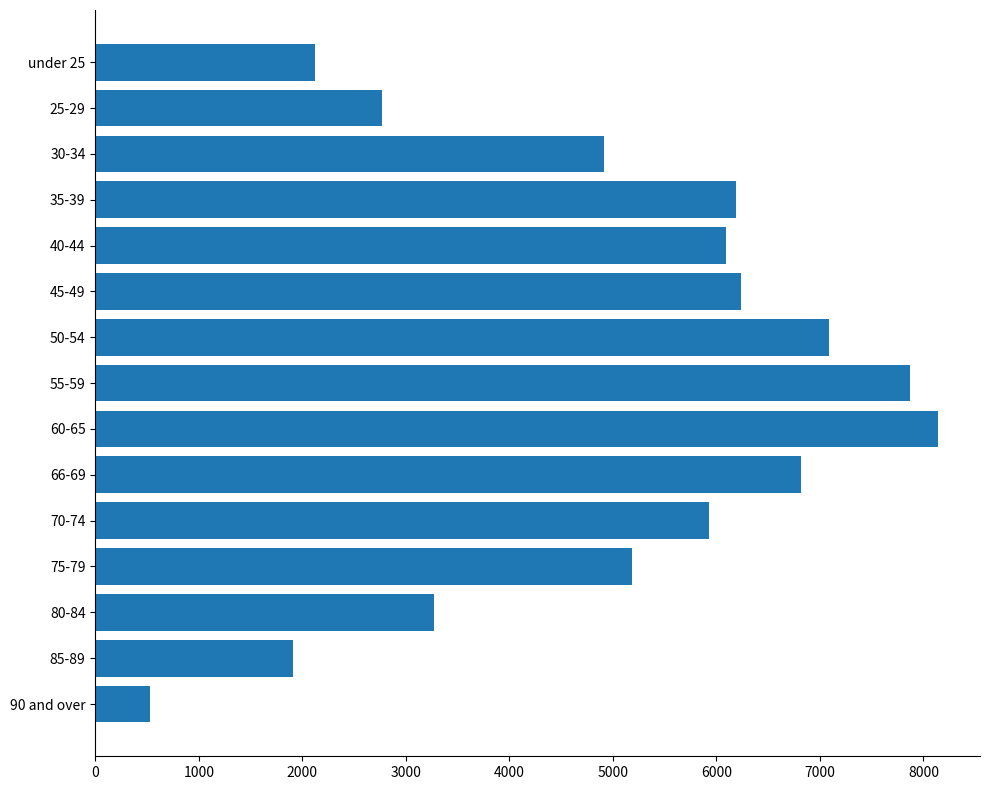

The value at 60-65 is 11138. True or false?

False